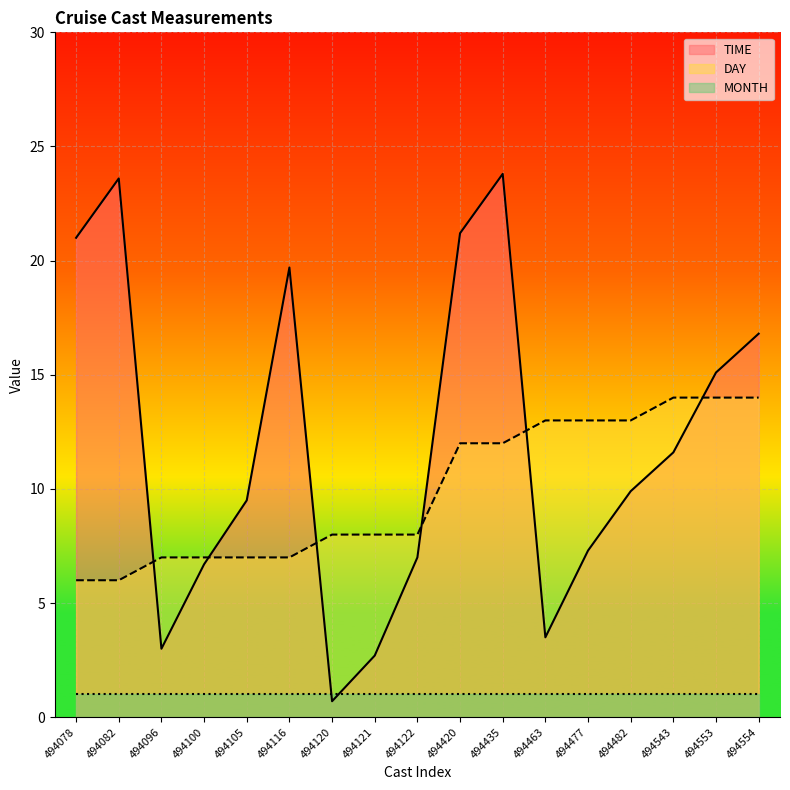

How many intersections are there between DAY and TIME?

6